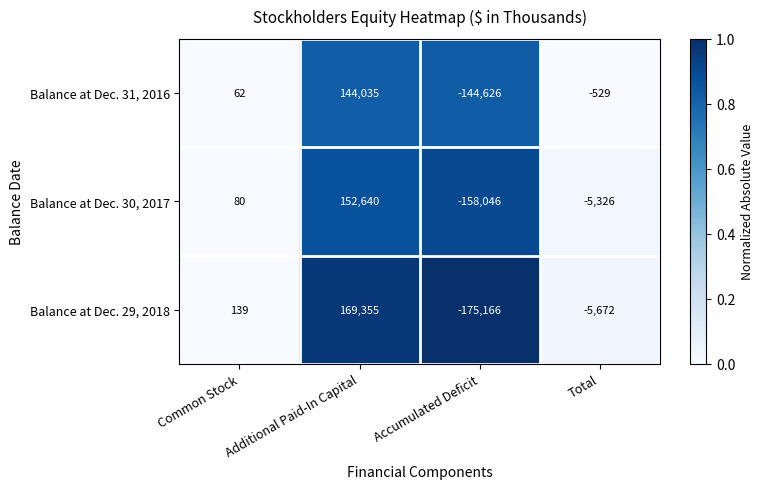

Which series changed the most between Common Stock and Accumulated Deficit?

Balance at Dec. 29, 2018